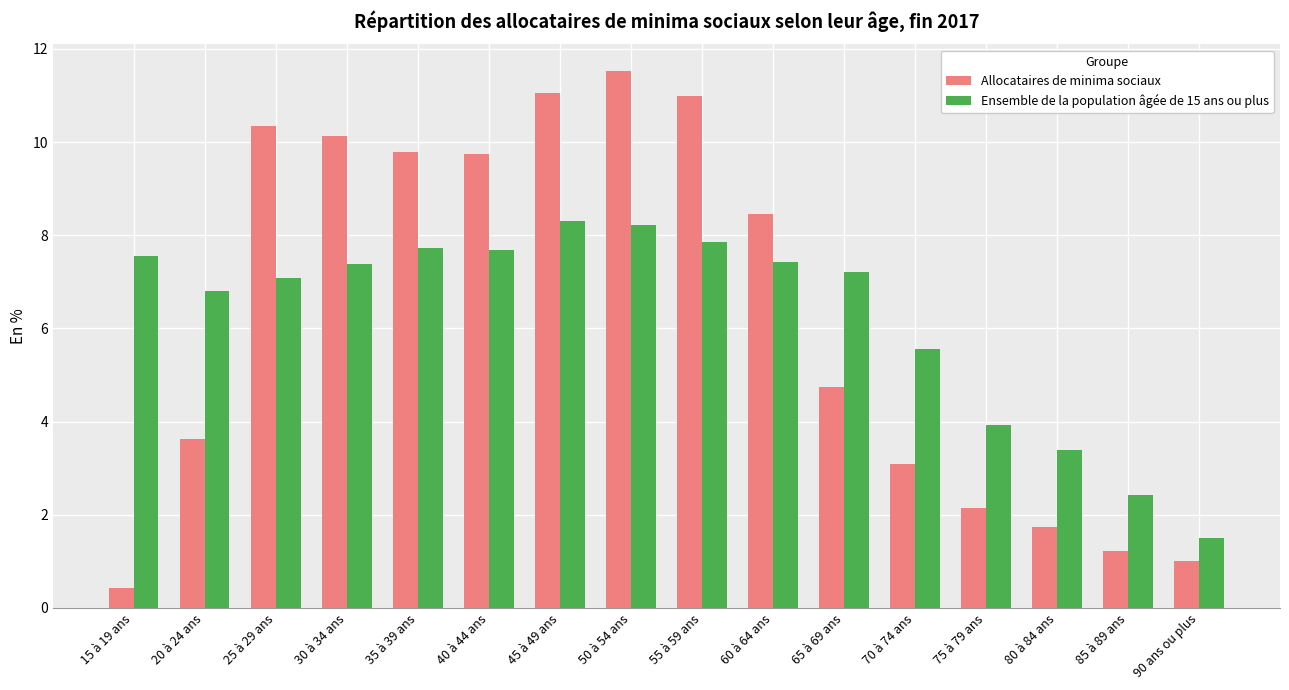

Are the bars grouped side by side (vs. stacked)?

Yes